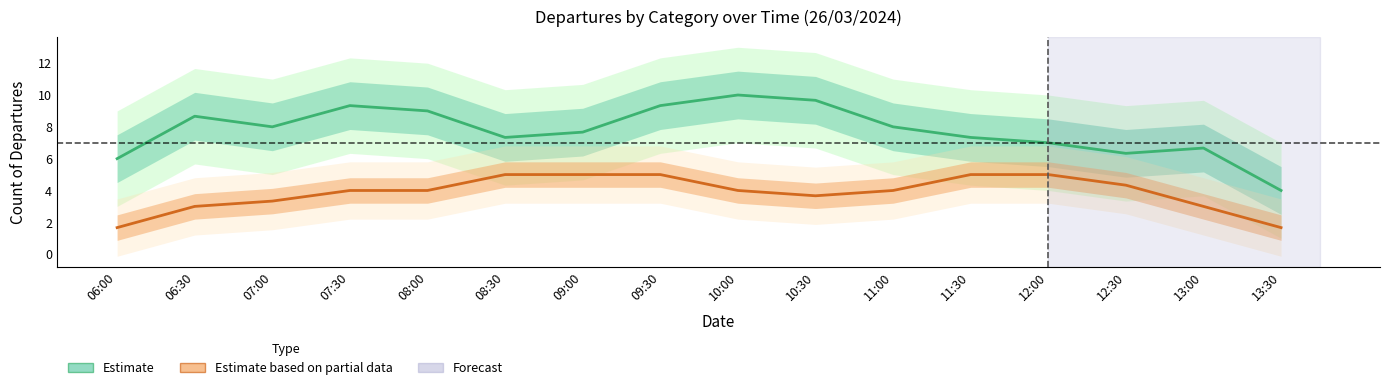

What is the difference between the Estimate based on partial data values at 13:00 and 07:00?

0.3